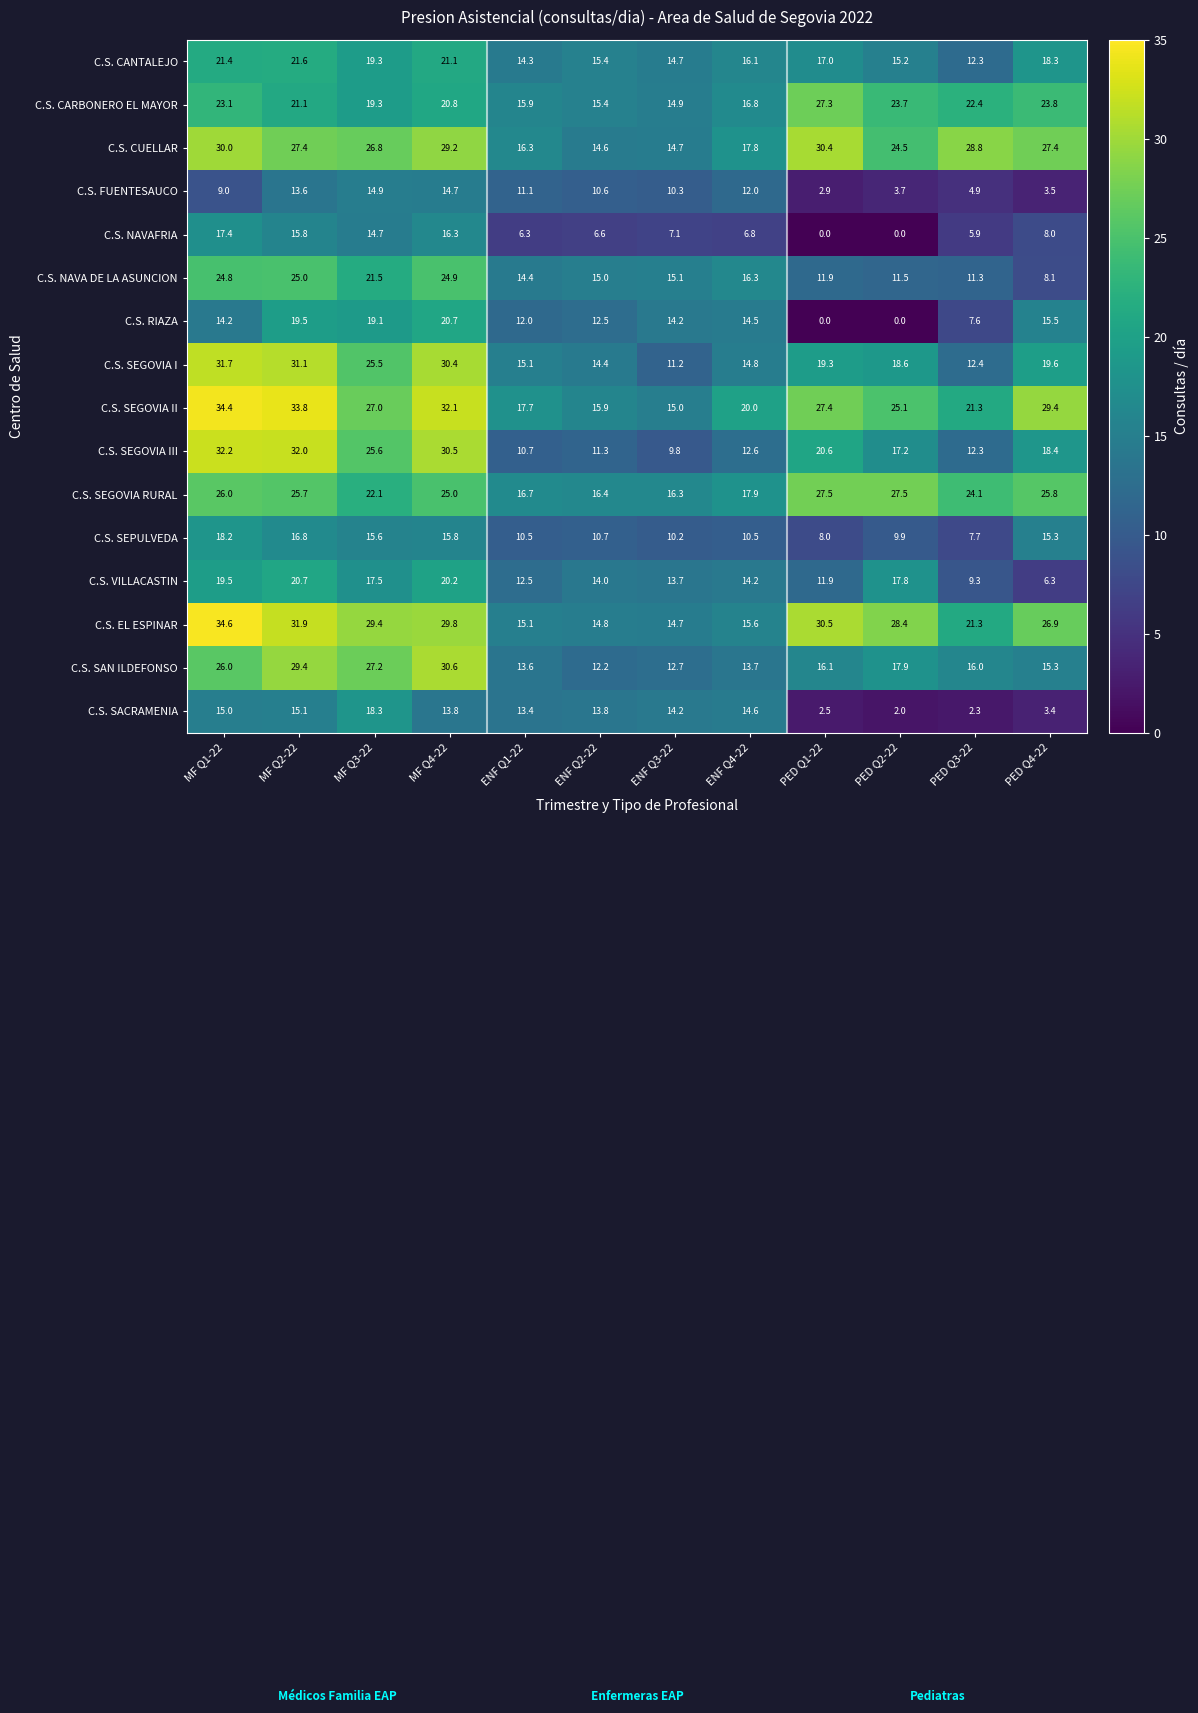

Is it true that C.S. SEGOVIA RURAL equals 27.5 at PED Q1-22?

True